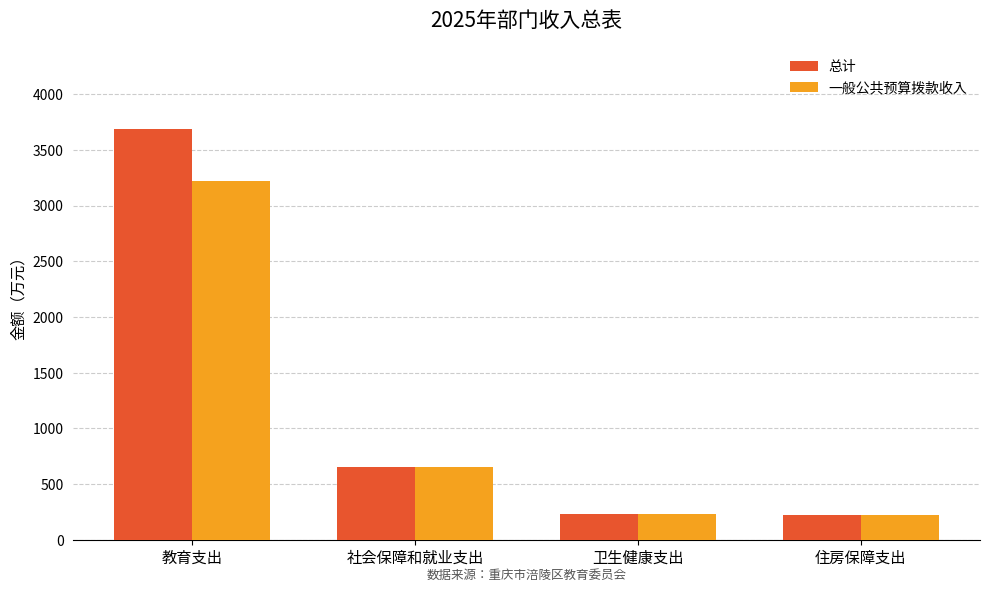

What is the lowest value of the 一般公共预算拨款收入 series?

222.6